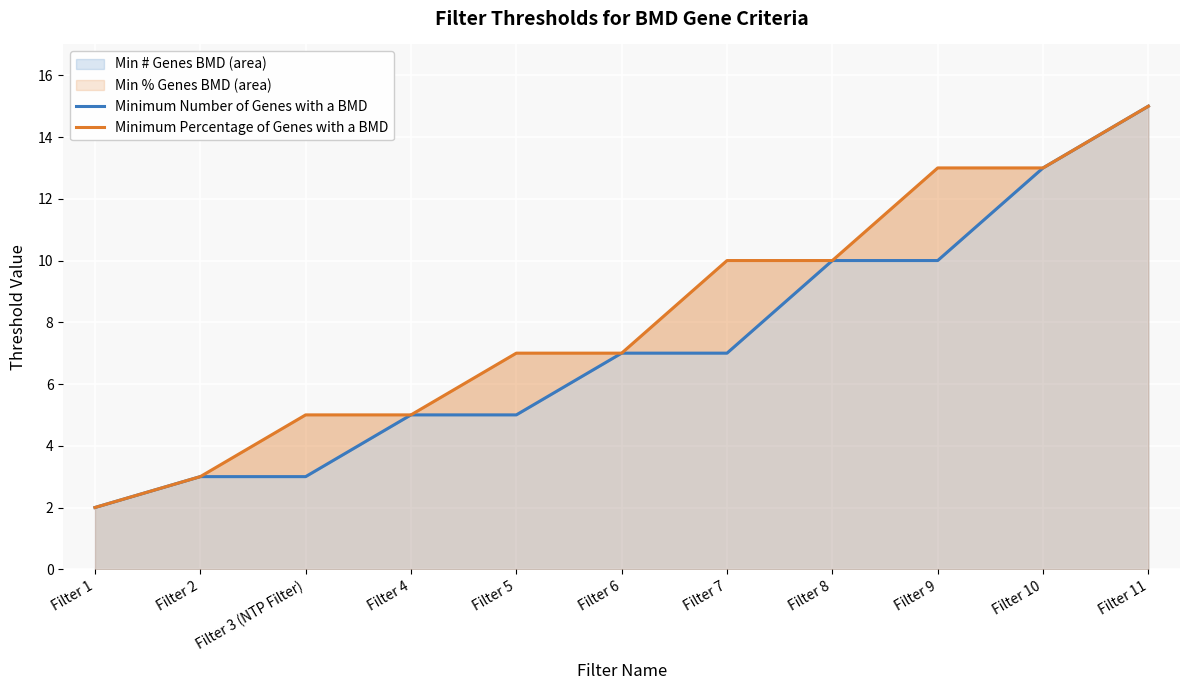

List the labels in order of Minimum Percentage of Genes with a BMD value, largest first.

Filter 11, Filter 9, Filter 10, Filter 7, Filter 8, Filter 5, Filter 6, Filter 3 (NTP Filter), Filter 4, Filter 2, Filter 1